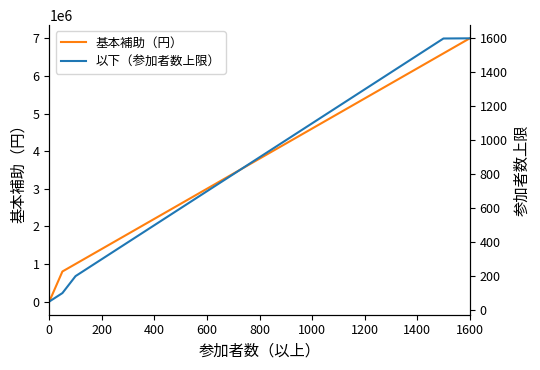

Is this an area chart (filled region under the line)?

No